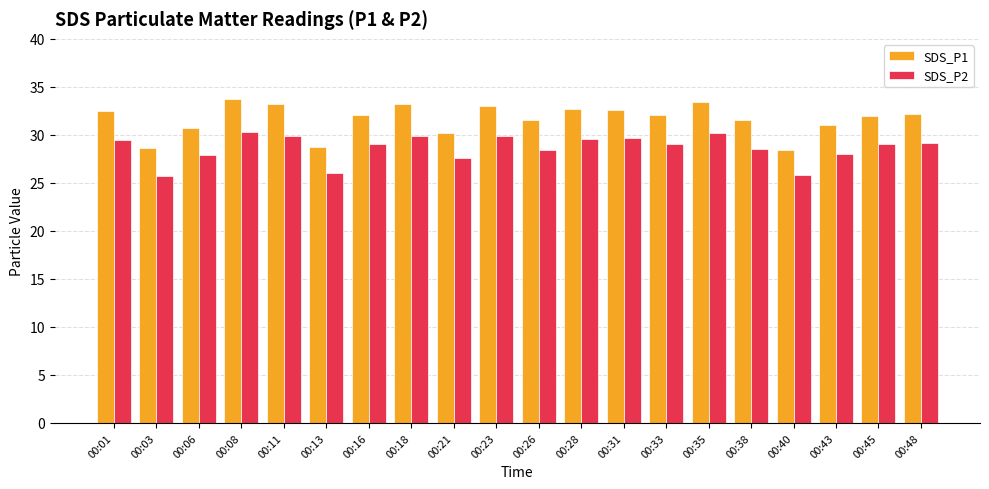

Rank the series by their maximum value, from lowest to highest.

SDS_P2, SDS_P1